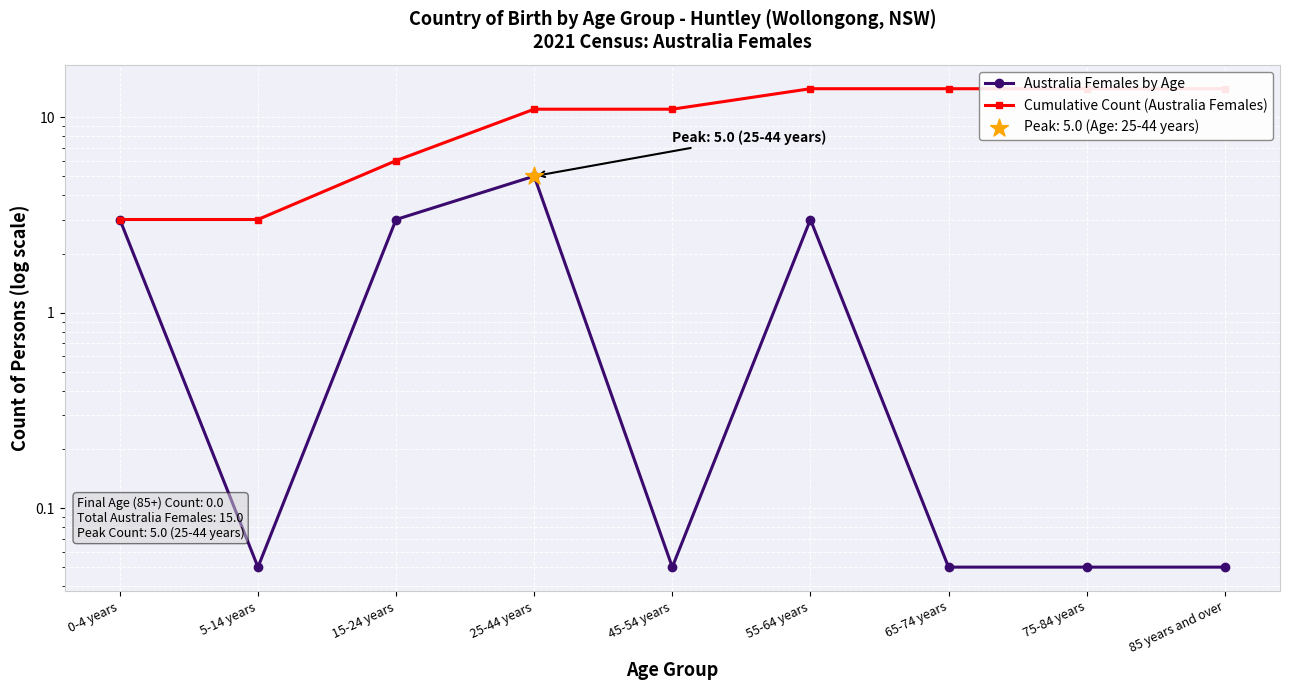

Is the value of Australia Females by Age at 45-54 years greater than the value of Cumulative Count (Australia Females) at 25-44 years?

No